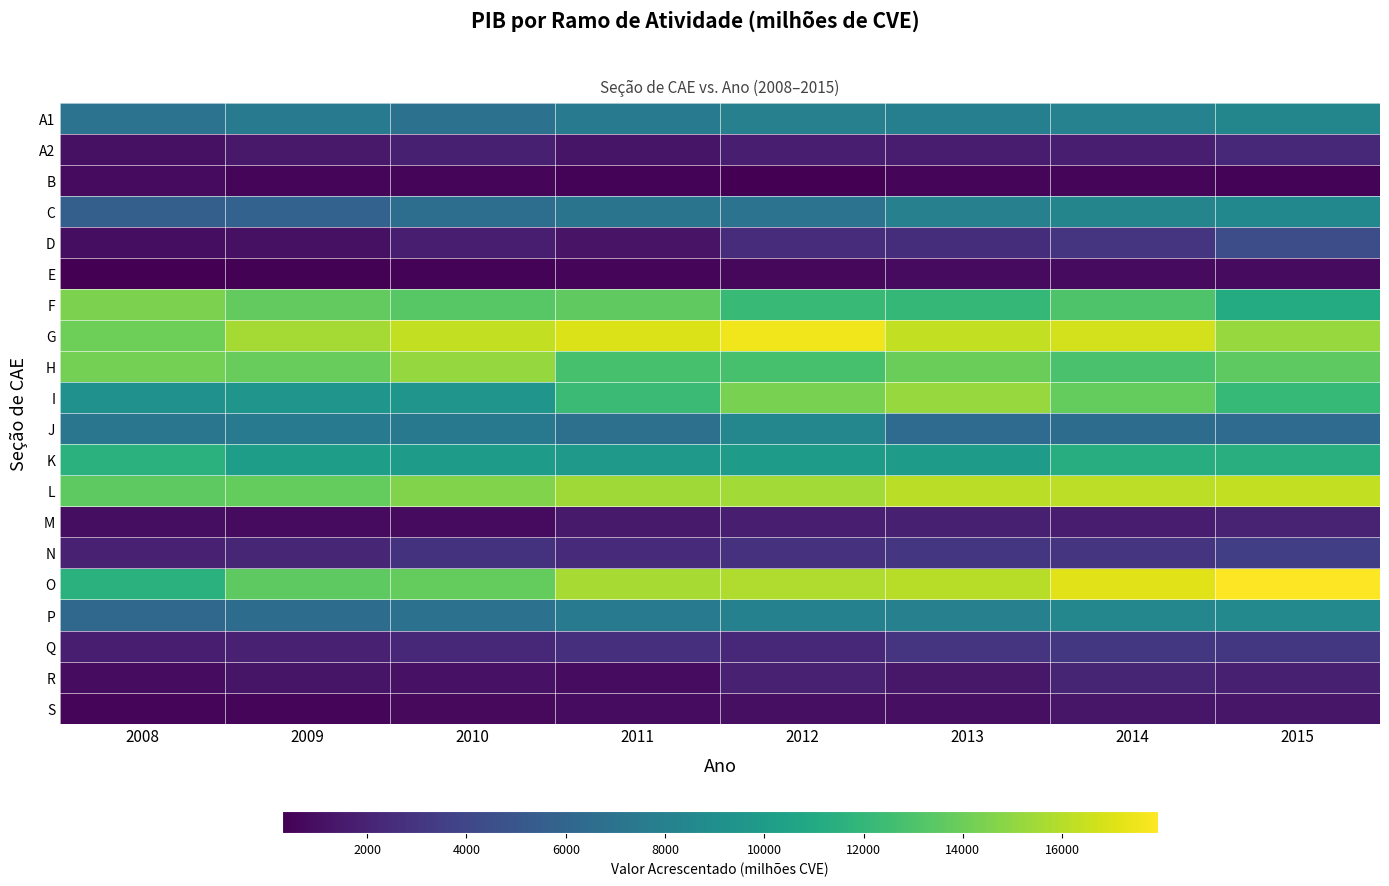

At how many categories does at least one series exceed 10319?

8